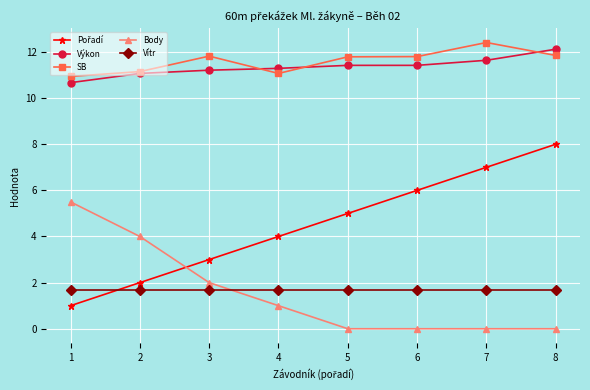

What is the sum of all Vítr values?

13.6